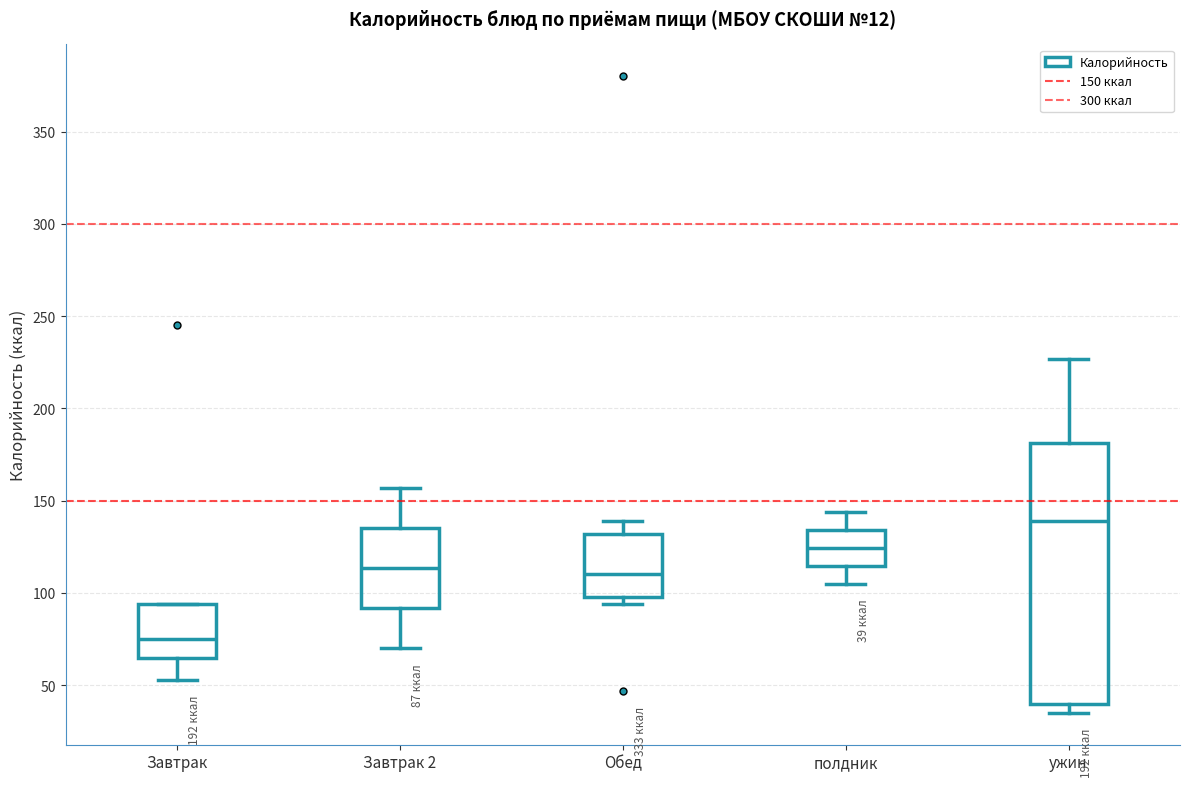

Which box's median line is the lowest?

Завтрак